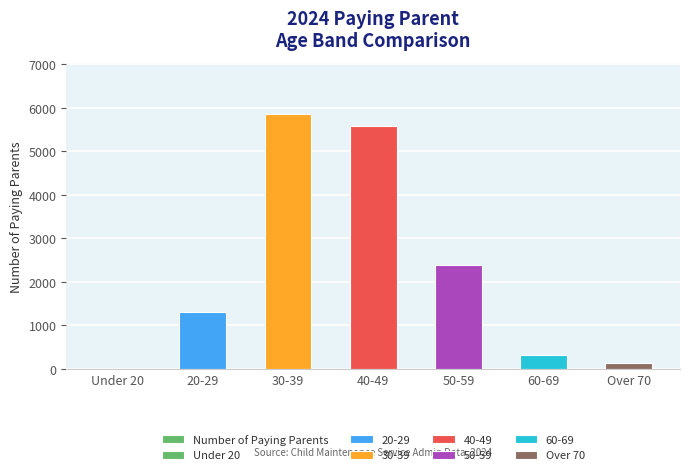

Which category has the lowest value across all series?

Under 20